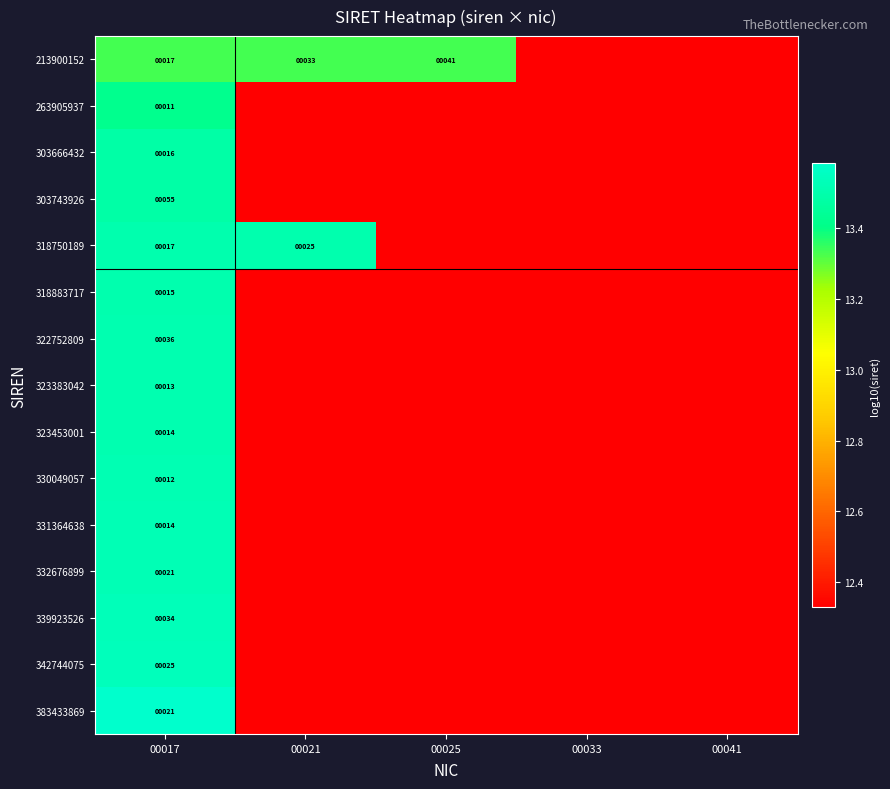

List the series in order of their peak value, highest first.

383433869, 342744075, 339923526, 332676899, 331364638, 330049057, 323453001, 323383042, 322752809, 318883717, 318750189, 303743926, 303666432, 263905937, 213900152